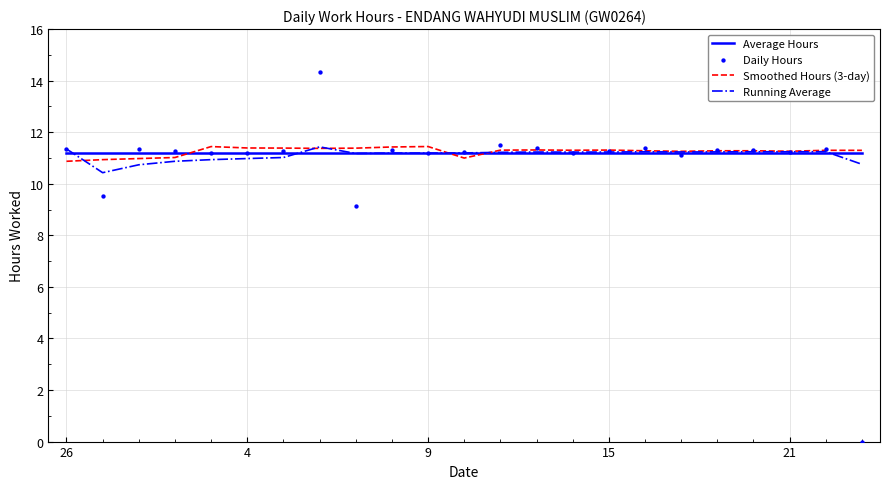

Which series has the widest spread of Y values?

Daily Hours